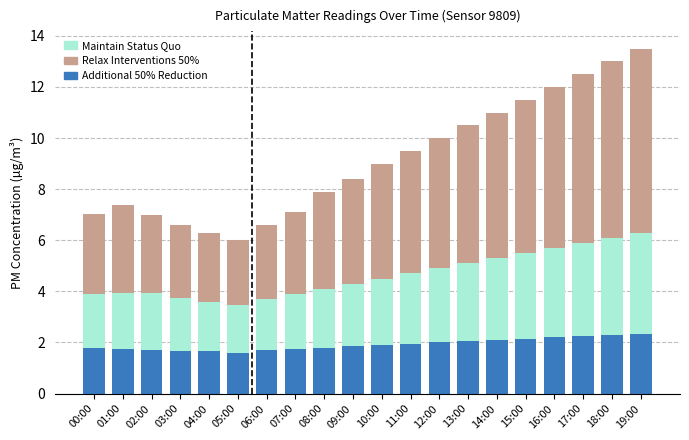

What is the sum of the Additional 50% Reduction values at 09:00 and 10:00?

3.8